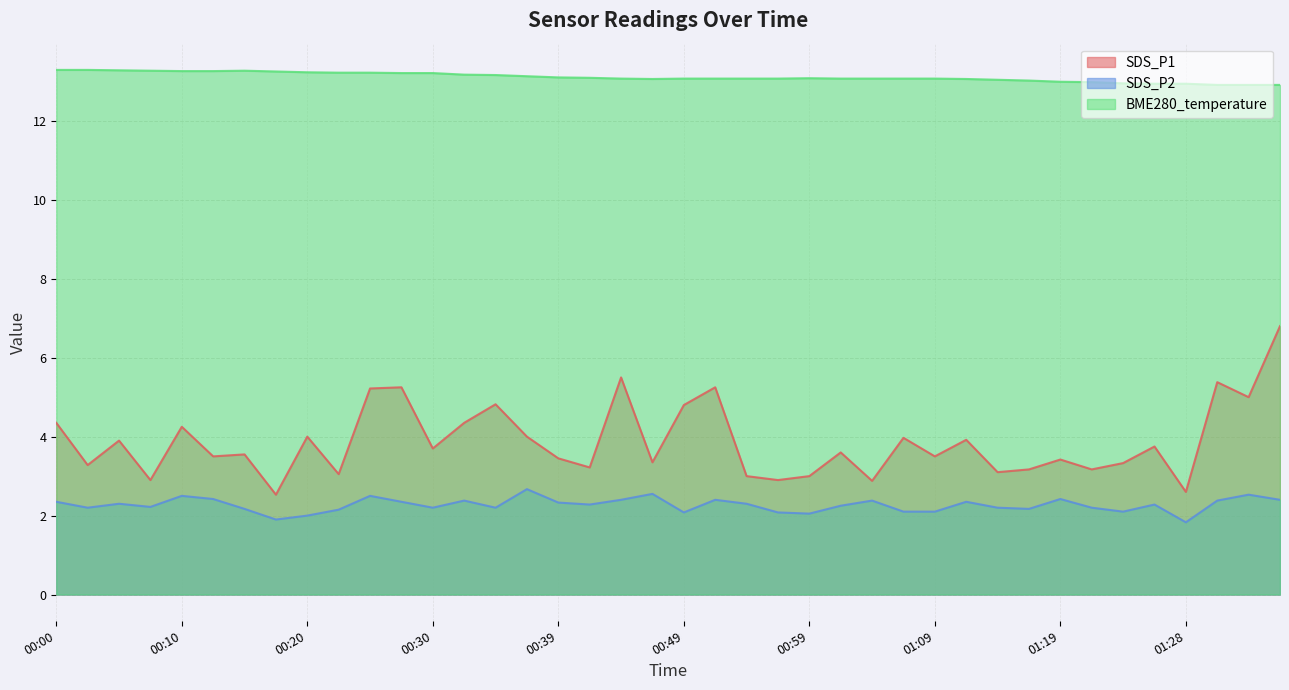

Which has a higher value, 01:31 or 01:28?

01:31